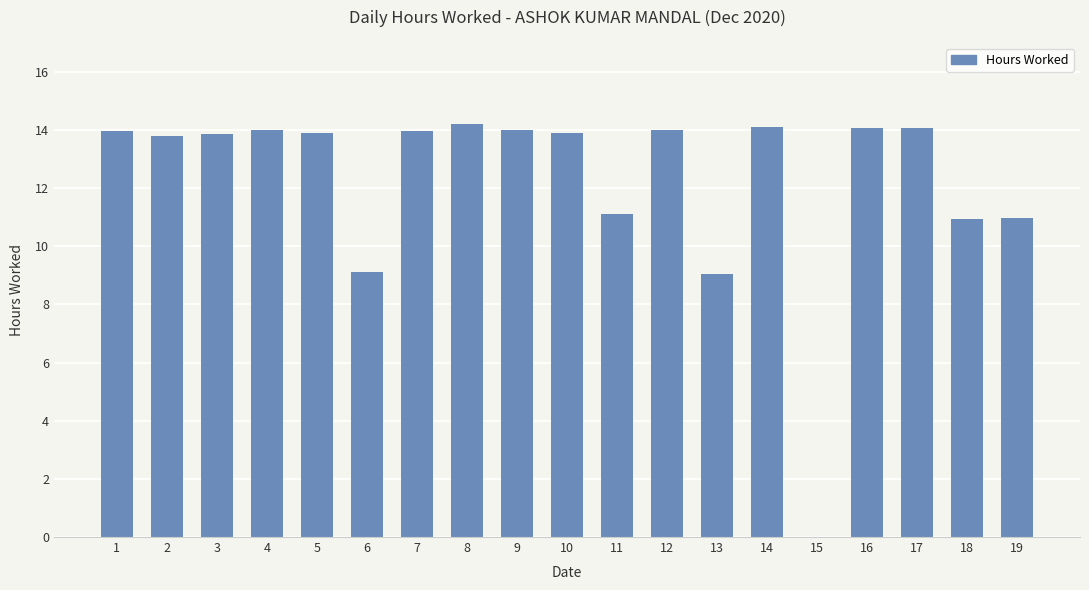

What is the greatest value displayed?

14.2